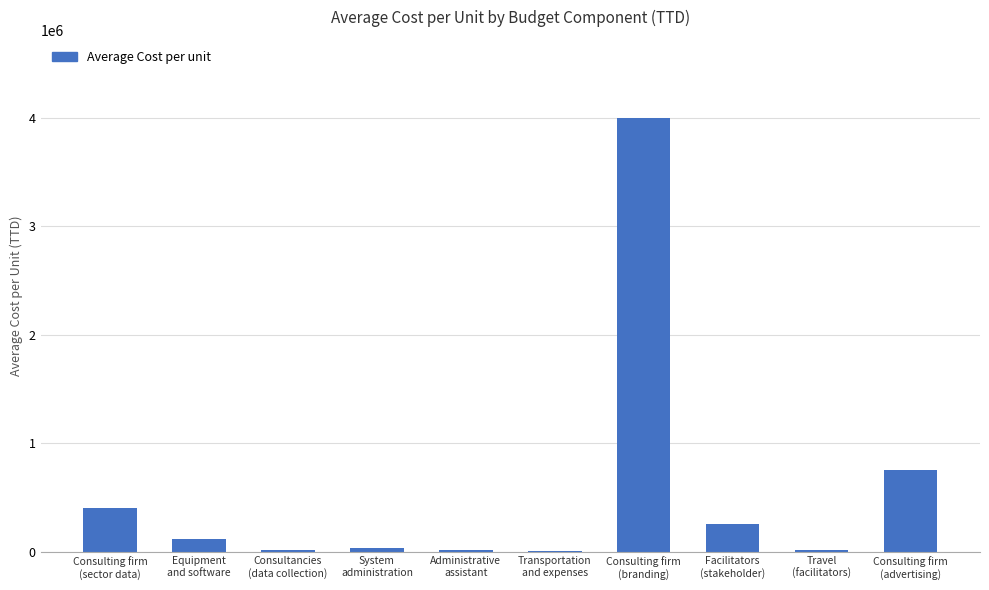

What is the maximum value shown in the chart?

4000000